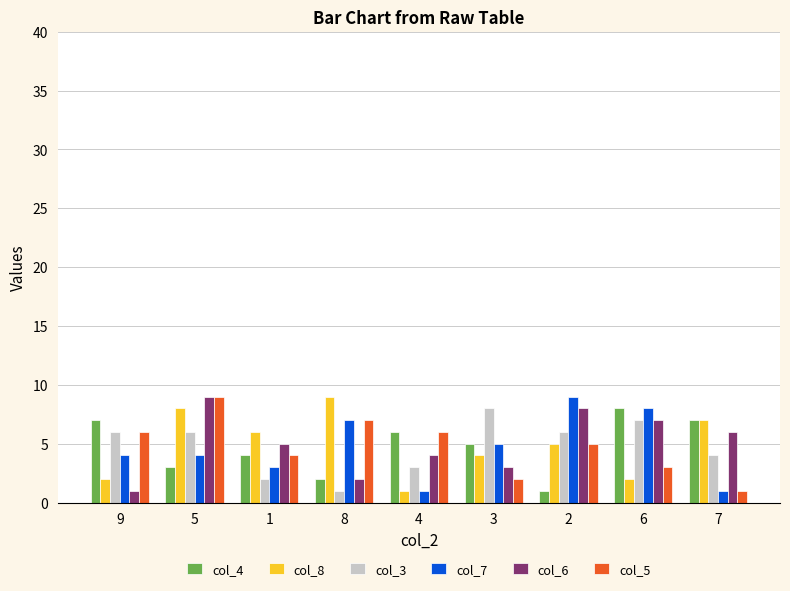

How many distinct data groups are displayed?

6